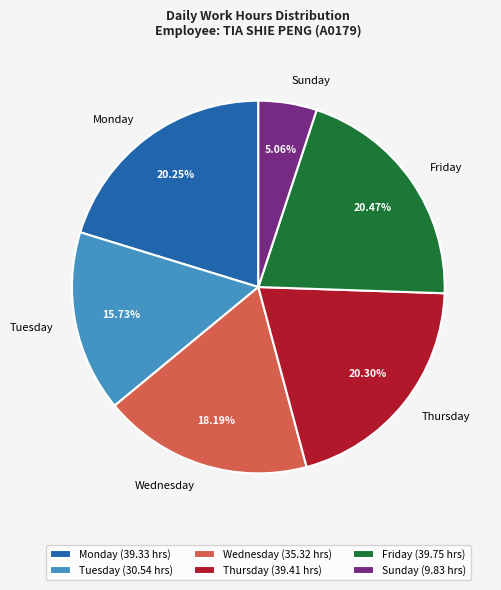

Is the sum of Sunday and Friday greater than half?

No